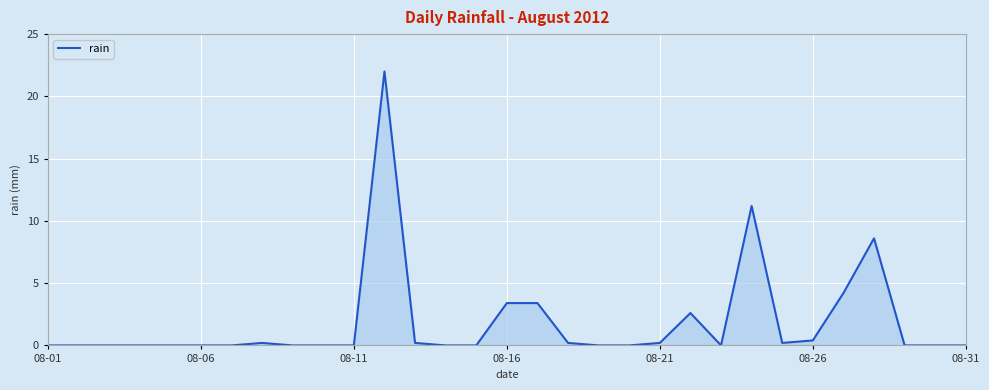

What is the maximum value shown in the chart?

22.0